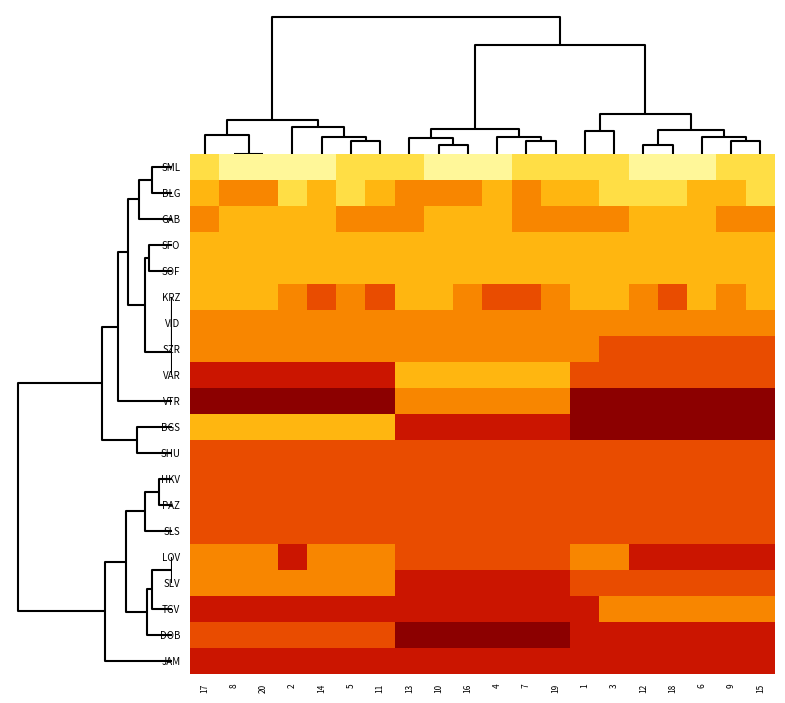

What is the total value across all series at 9?

86